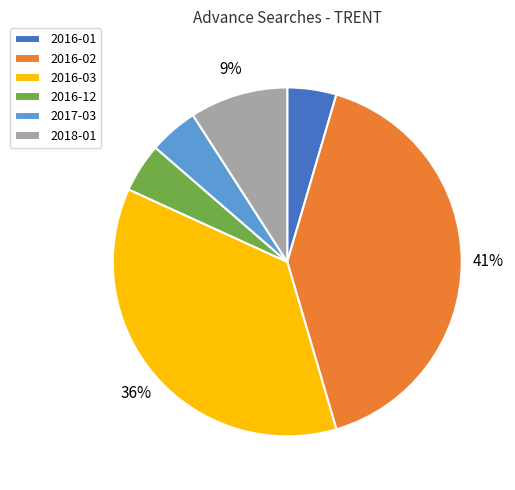

Count the number of slices in the pie.

6